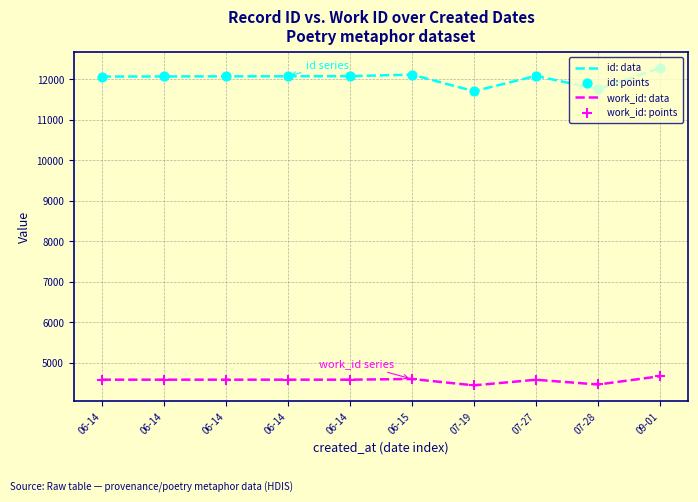

How many lines are shown in the chart?

2